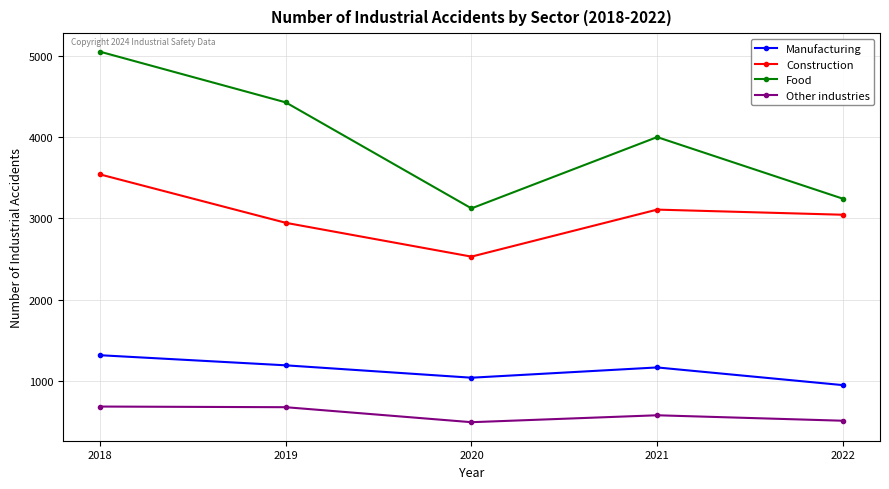

At 2018, list the series in order from largest to smallest.

Food, Construction, Manufacturing, Other industries